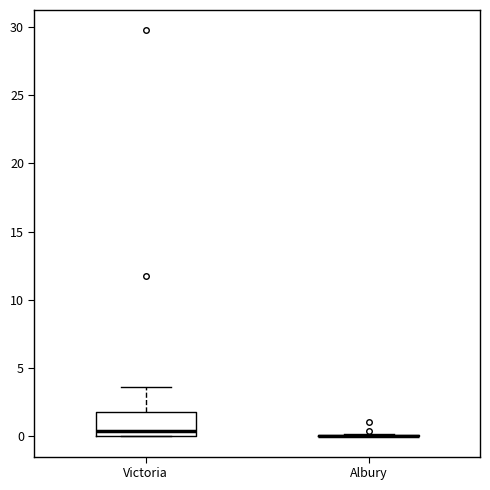

Reading left to right, read every box against the y-axis: the position of its median line, the range the box covers, and the ends of its whiskers. The values are not printed on the chart, so give them approximately, as read against the axis.

Victoria: median 0.5, box 0.0 to 2.0, whiskers 0.0 to 3.5
Albury: box collapsed to a line at 0.0, whiskers 0.0 to 0.0